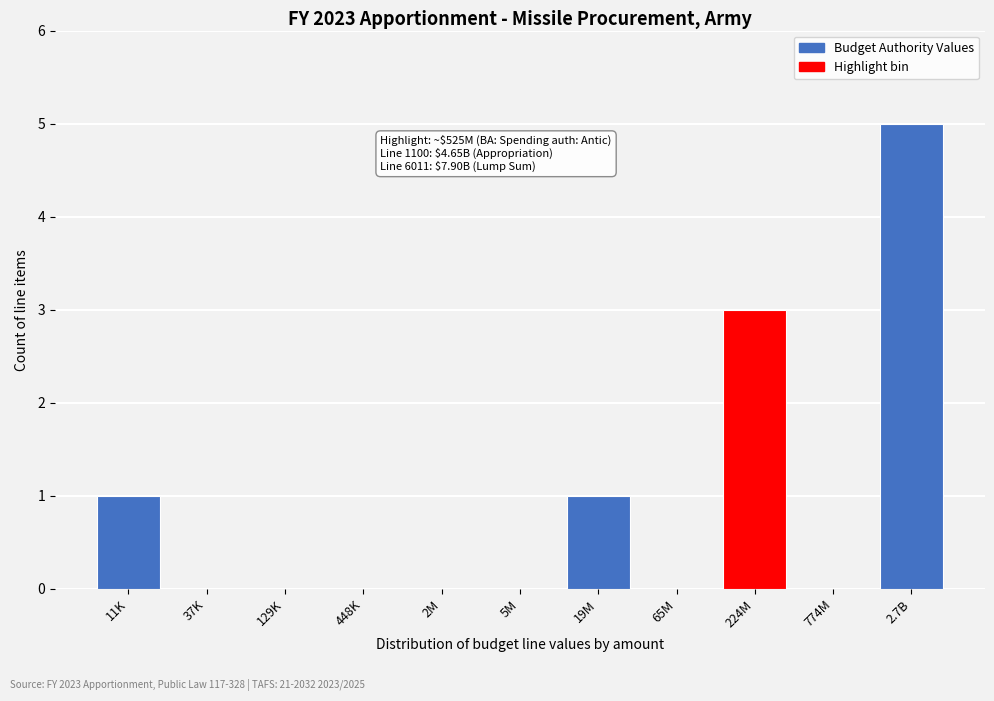

Reading left to right, extract all data points from this chart.

11K=1	37K=0	129K=0	448K=0	2M=0	5M=0	19M=1	65M=0	224M=3	774M=0	2.7B=5